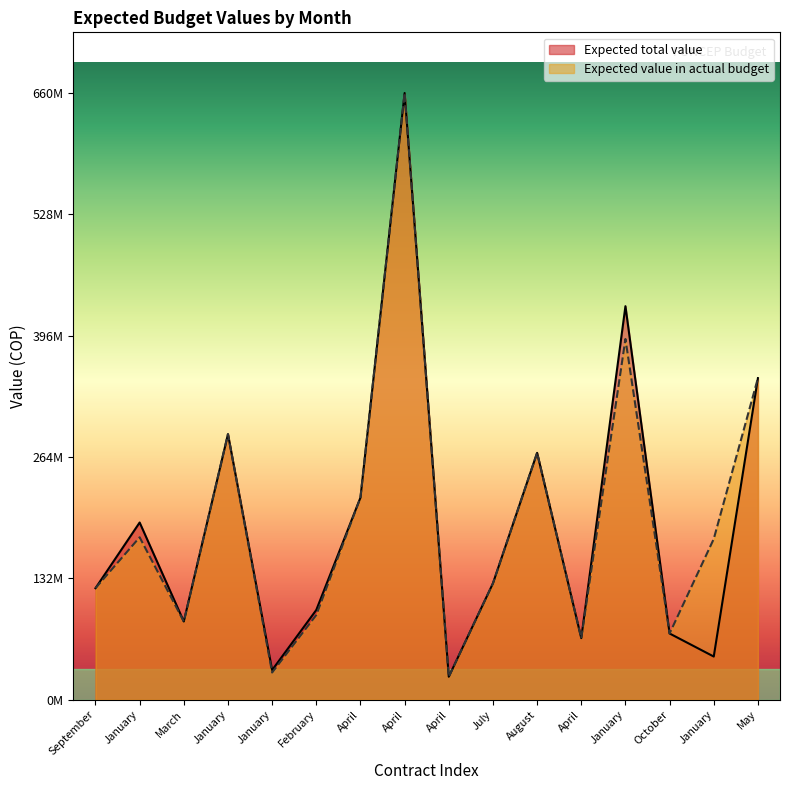

At how many categories does at least one series exceed 467372136?

1